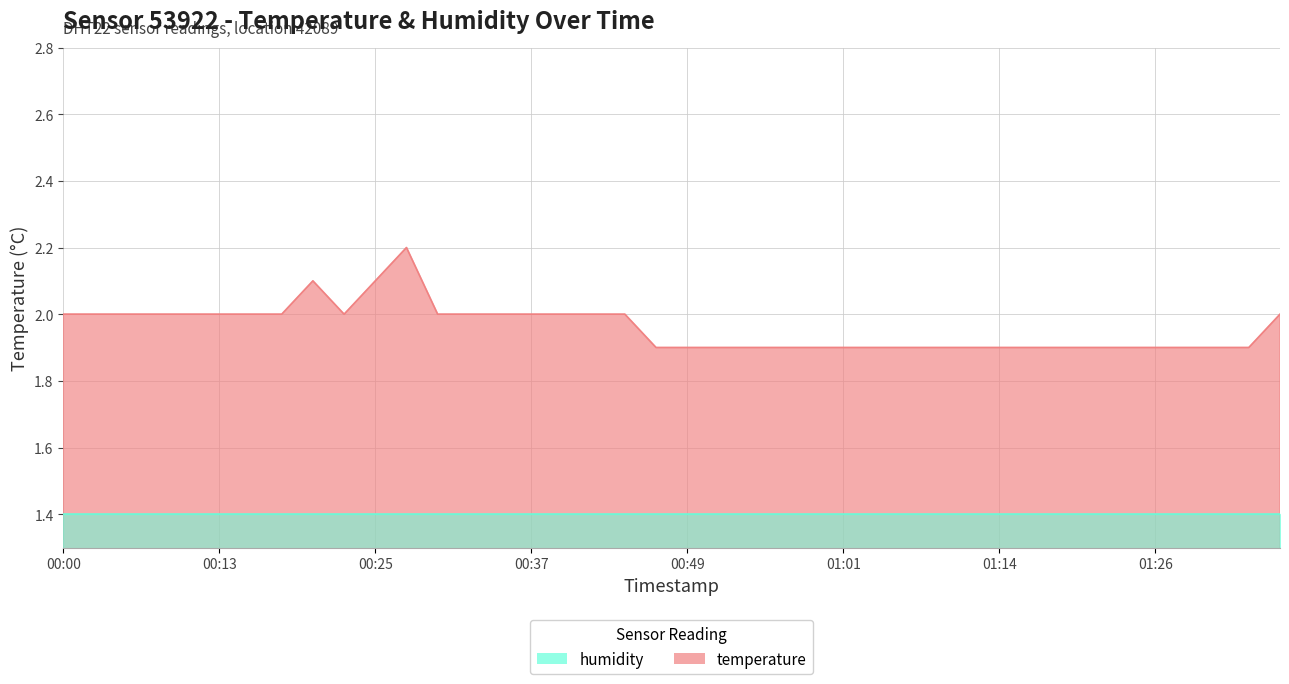

What is the label of the 40th point from the right?

00:00